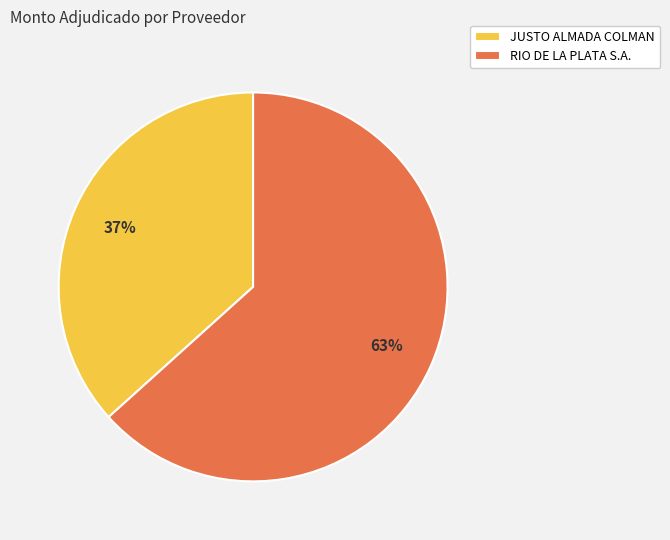

Which category has the smallest portion of the pie?

JUSTO ALMADA COLMAN